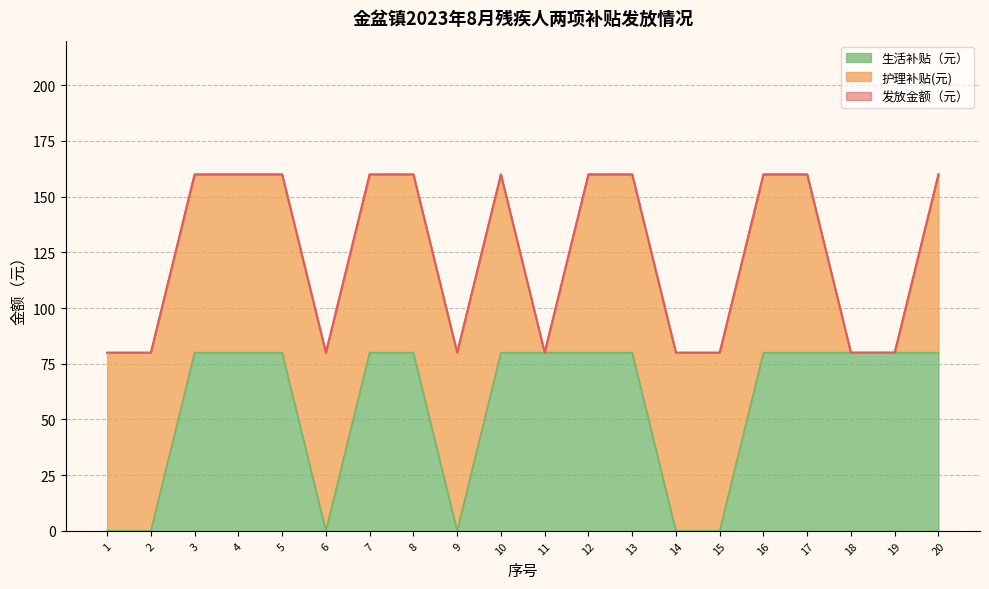

What is the maximum value for 生活补贴（元）?

80